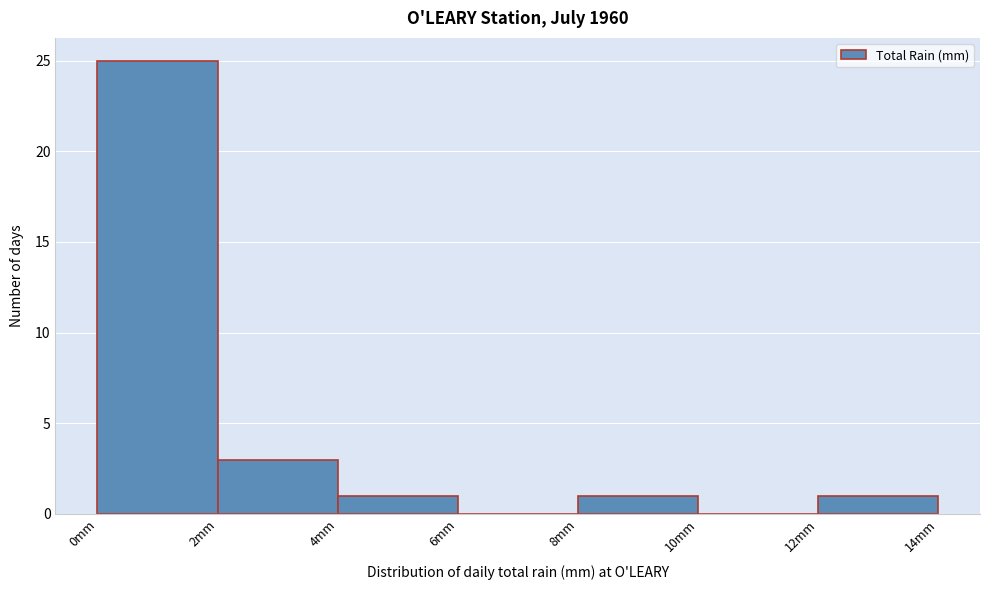

Reading left to right, list every bar in this chart as the range it spans on the x-axis followed by its height. The values are not printed on the chart, so give them approximately, as read against the axis.

0 to 2: 25
2 to 4: 3
4 to 6: 1
6 to 8: 0
8 to 10: 1
10 to 12: 0
12 to 14: 1